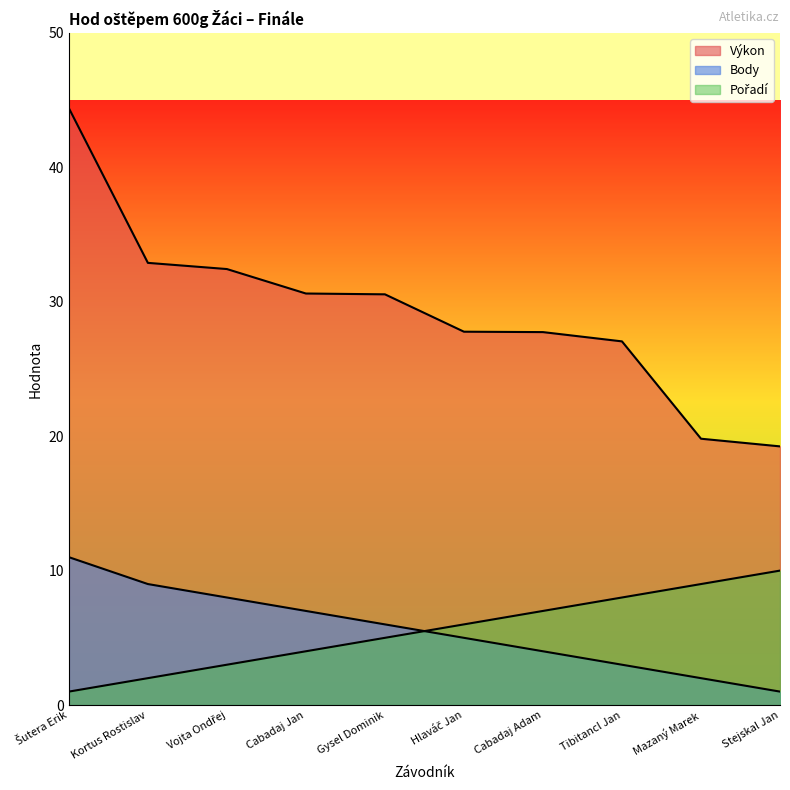

What is the maximum value shown in the chart?

44.4